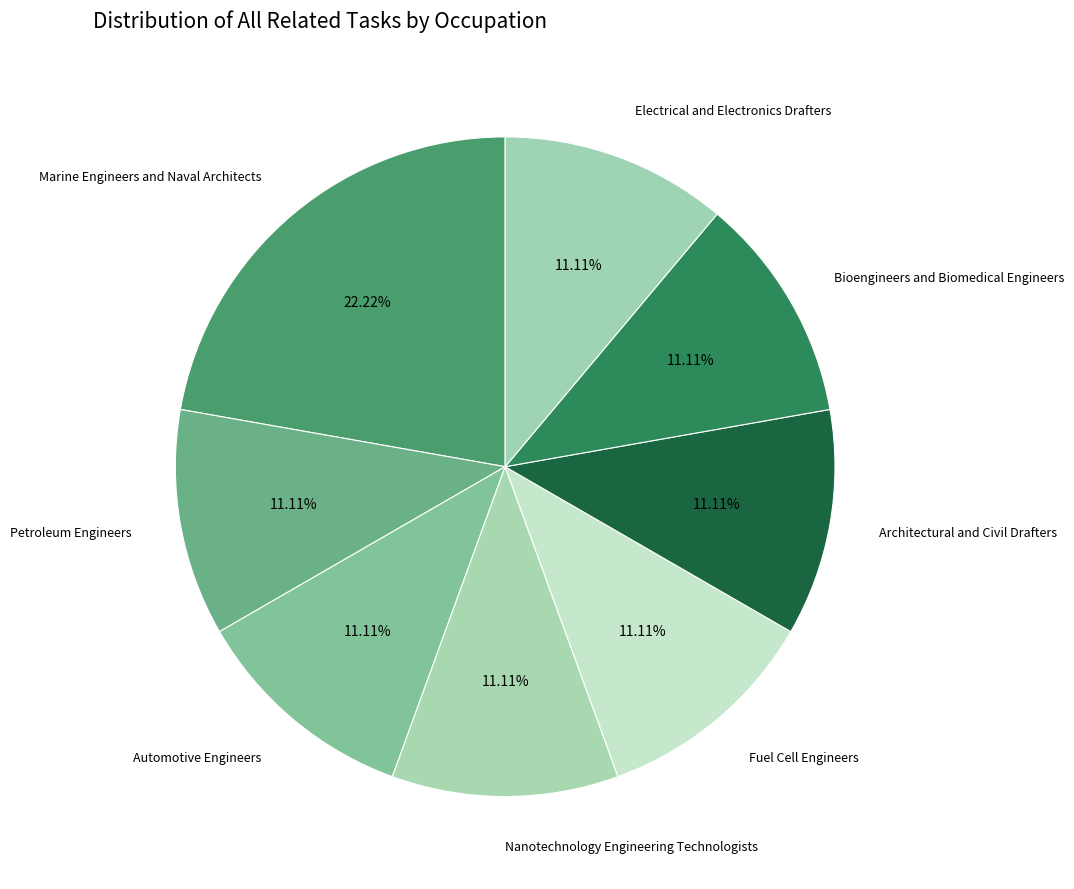

Which has a higher value, Marine Engineers and Naval Architects or Bioengineers and Biomedical Engineers?

Marine Engineers and Naval Architects